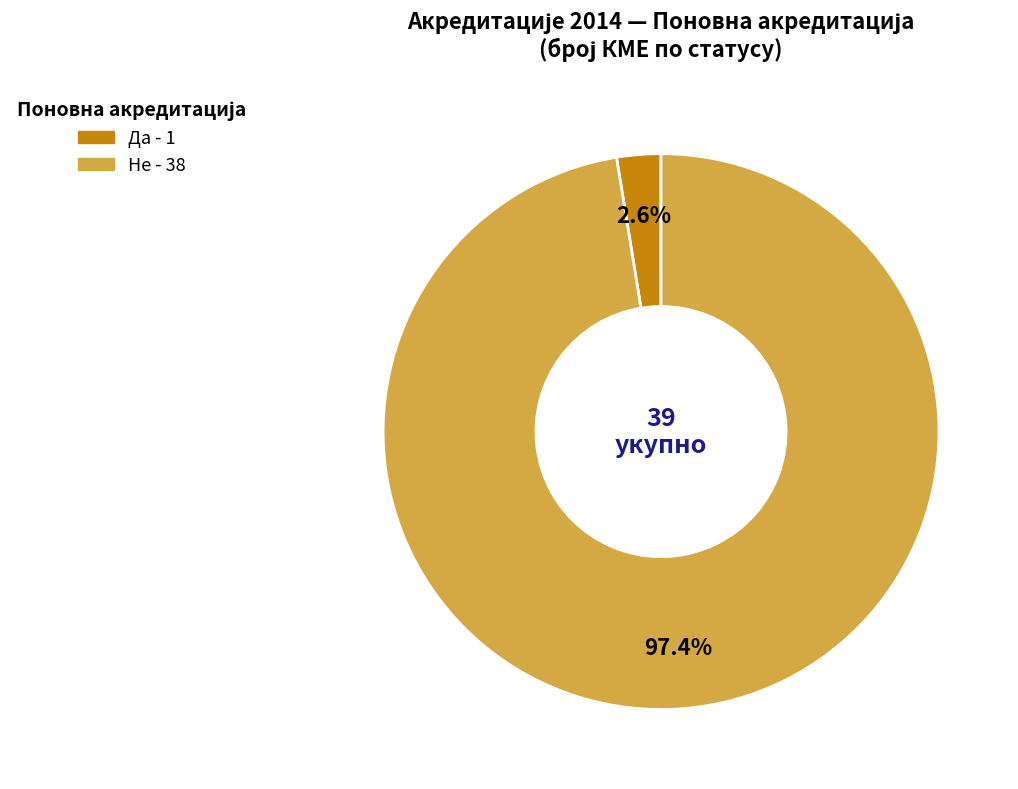

Is Да the majority of the pie?

No